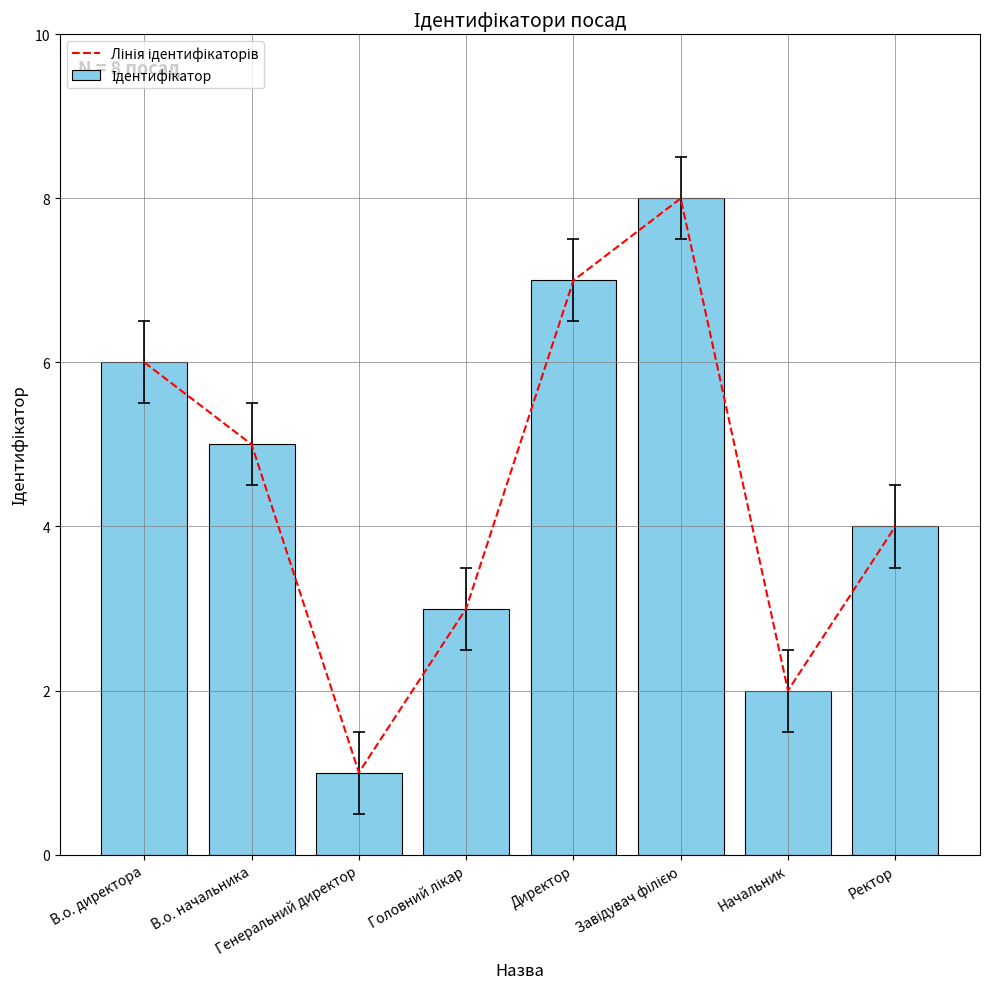

What is the average value of the Лінія ідентифікаторів series?

4